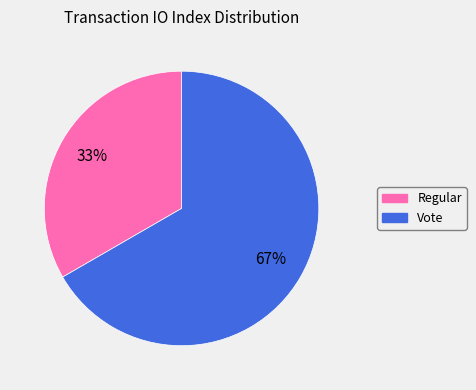

Does Vote represent more than half of the total?

Yes